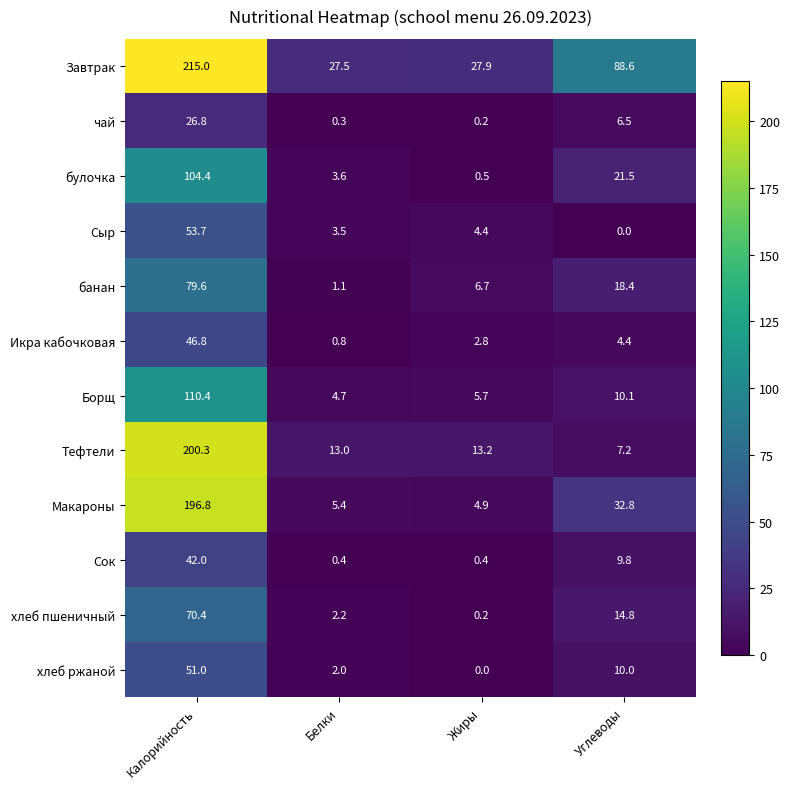

How many data points does each series have?

4